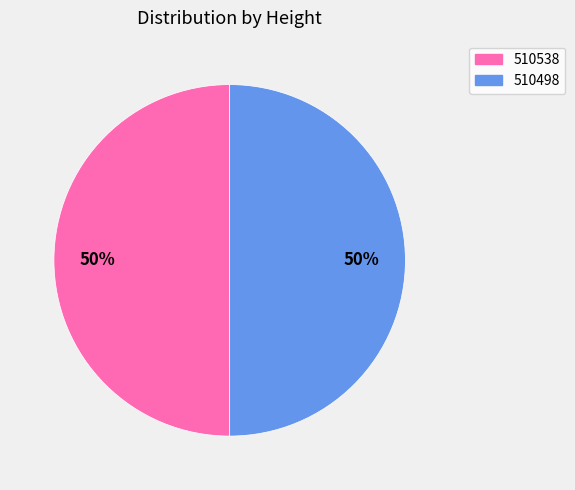

Do 510538 and 510498 together represent more than half of the pie?

Yes